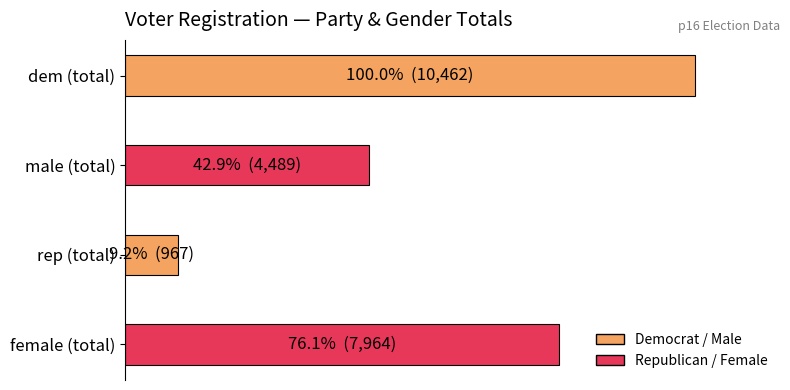

Does the chart contain any negative values?

No